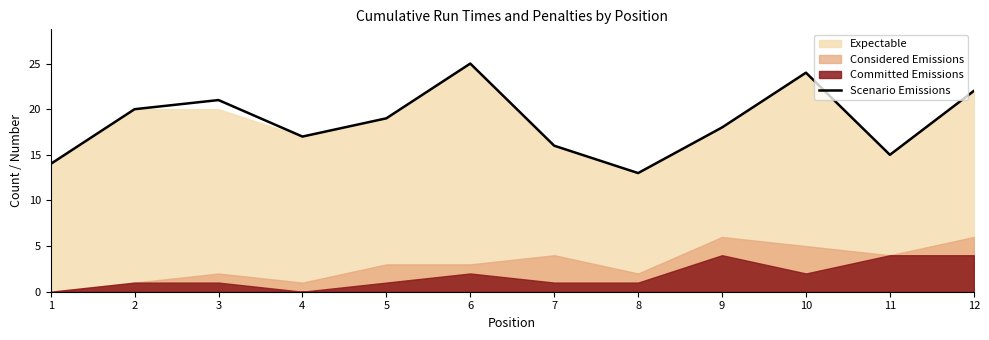

Rank the categories by value from highest to lowest.

6, 10, 12, 3, 2, 5, 9, 4, 7, 11, 1, 8